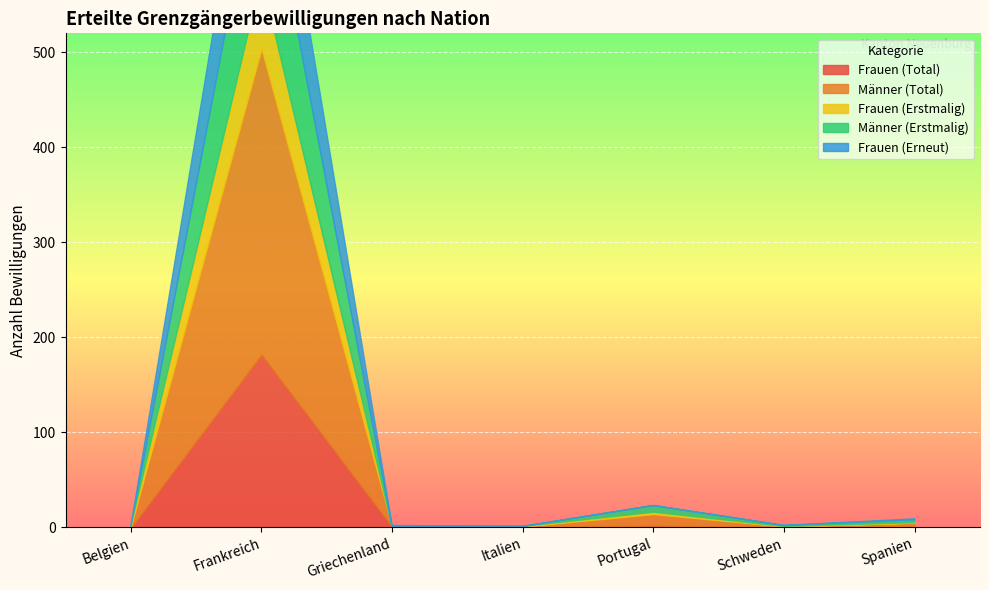

What is the total value across all series at Schweden?

2